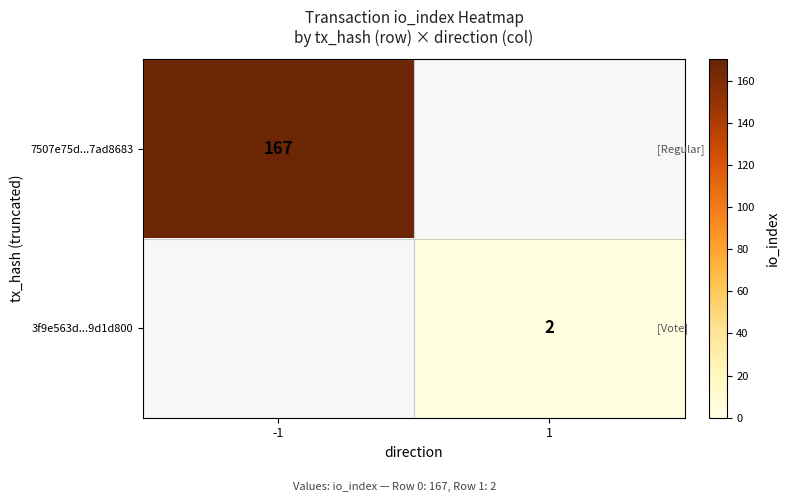

Which category has the lowest value across all series?

1